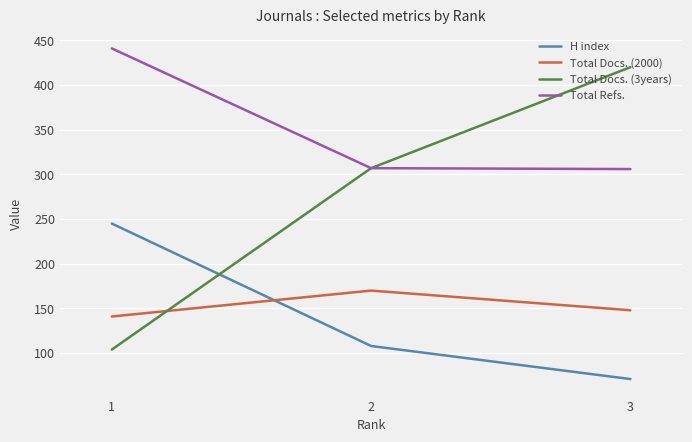

How many Total Docs. (2000) values are between 141 and 170?

3